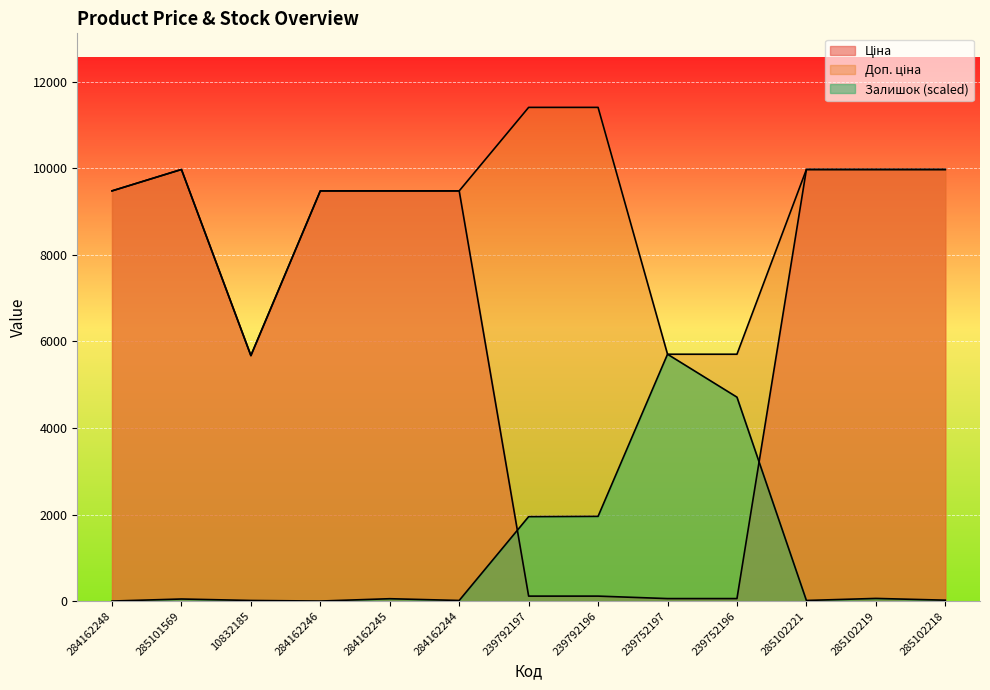

True or false: Доп. ціна and Залишок intersect in this chart.

False